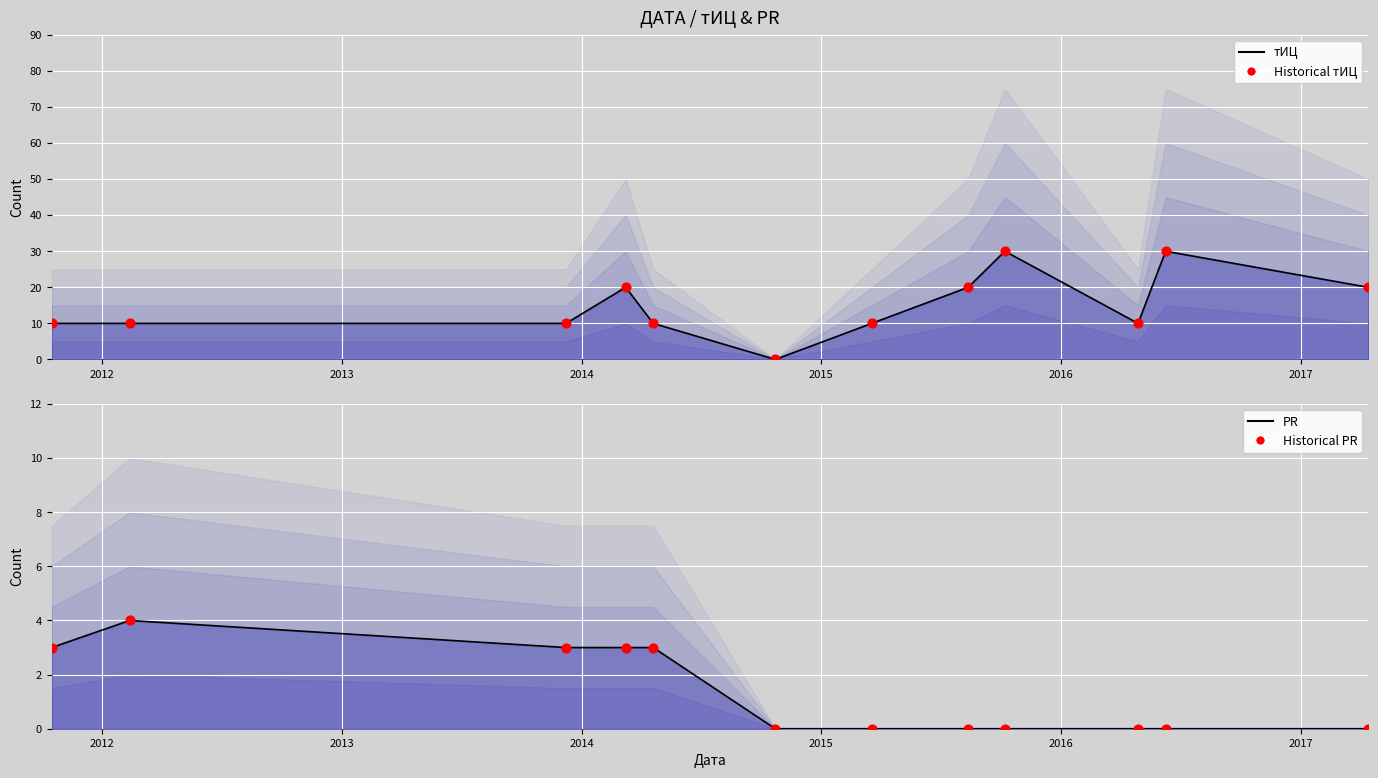

At how many categories does at least one series exceed 2?

11